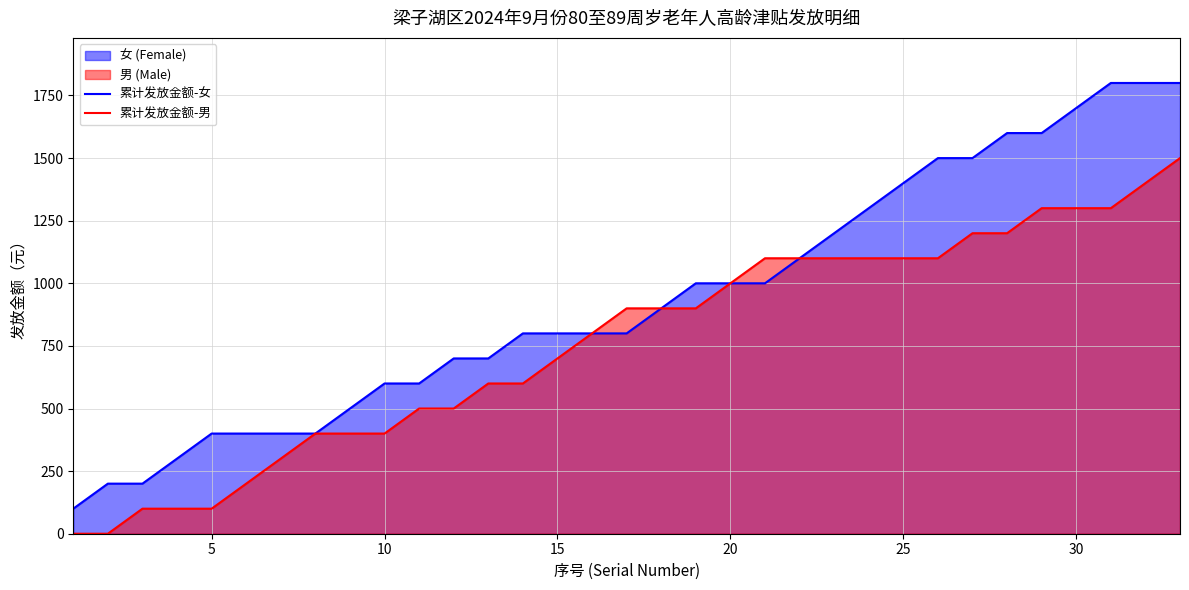

What are all the series names shown in the legend?

累计发放金额-女, 累计发放金额-男